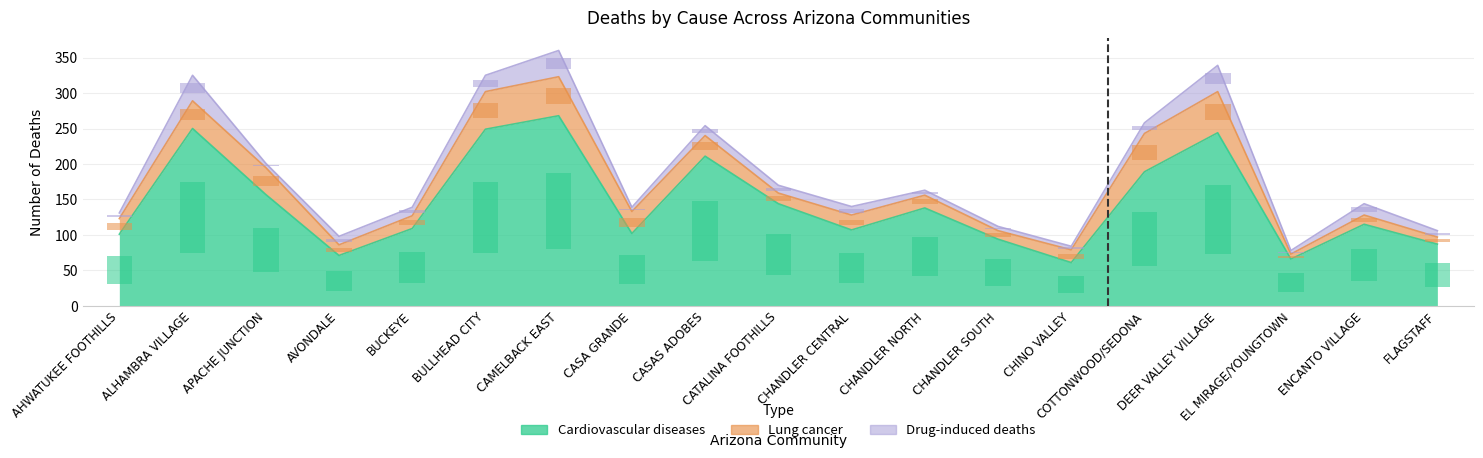

What is the value of the Lung cancer bar at the 2nd from the left?

15.6